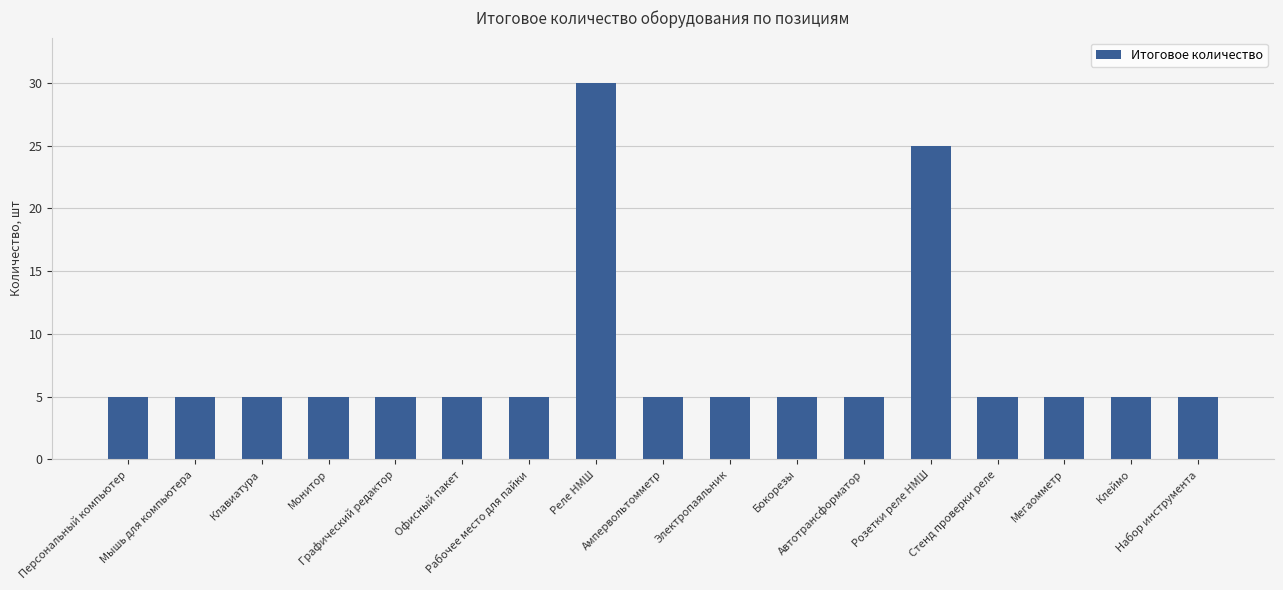

Which label corresponds to the largest value in the chart?

Реле НМШ